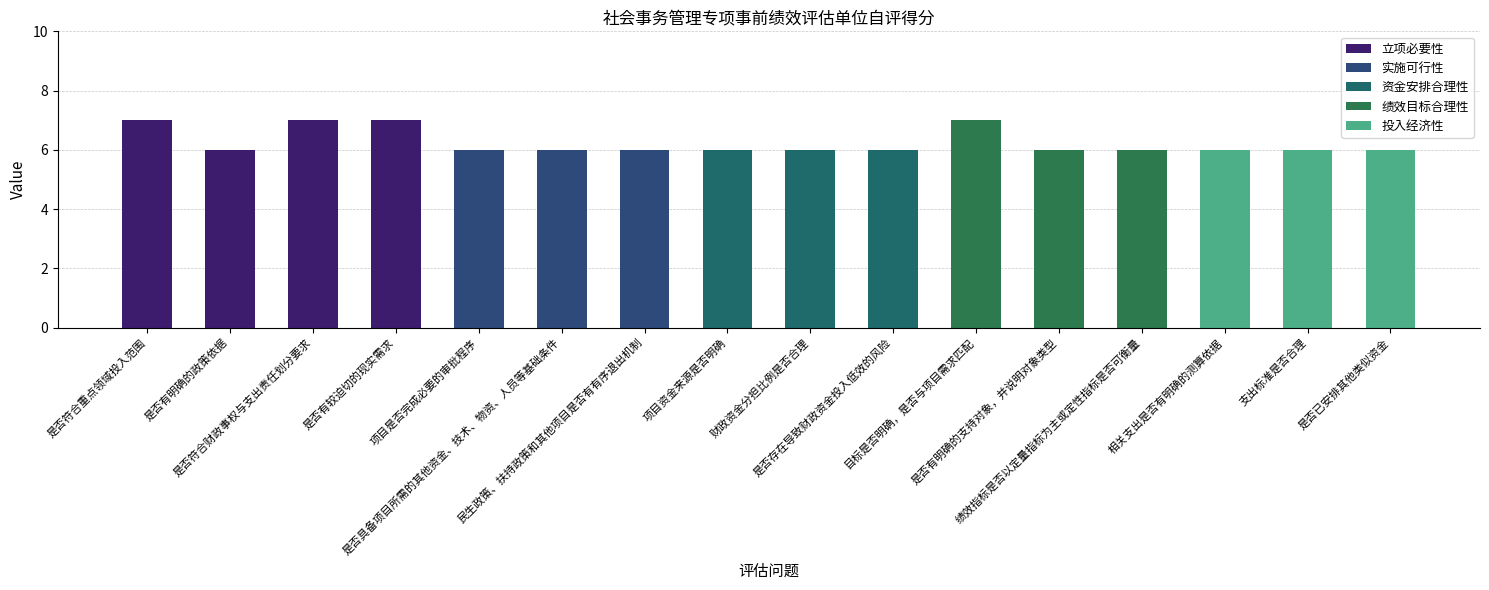

The value at 是否存在导致财政资金投入低效的风险 is 6. True or false?

True